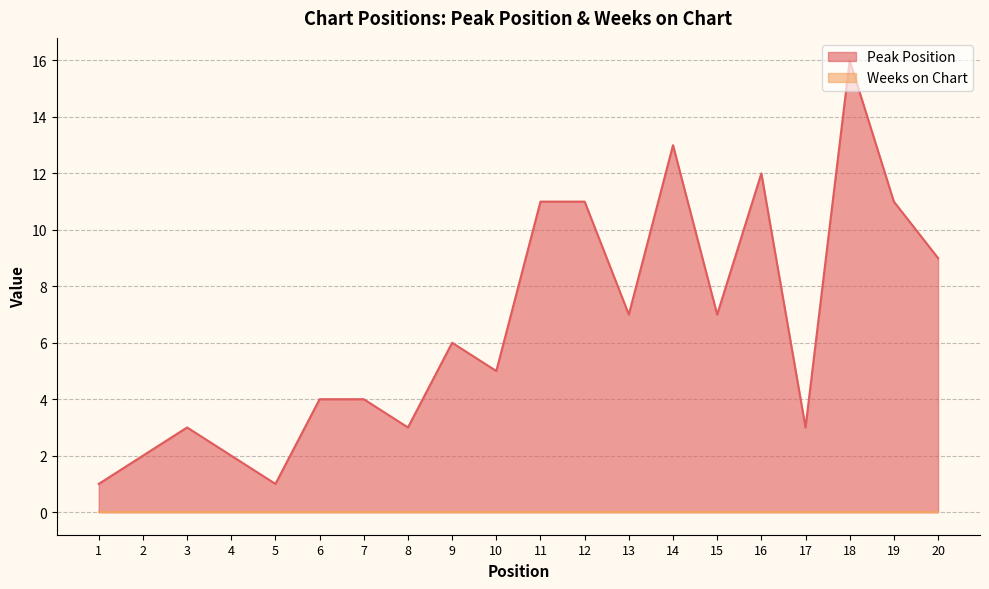

What is the difference between the maximum and minimum values?

15